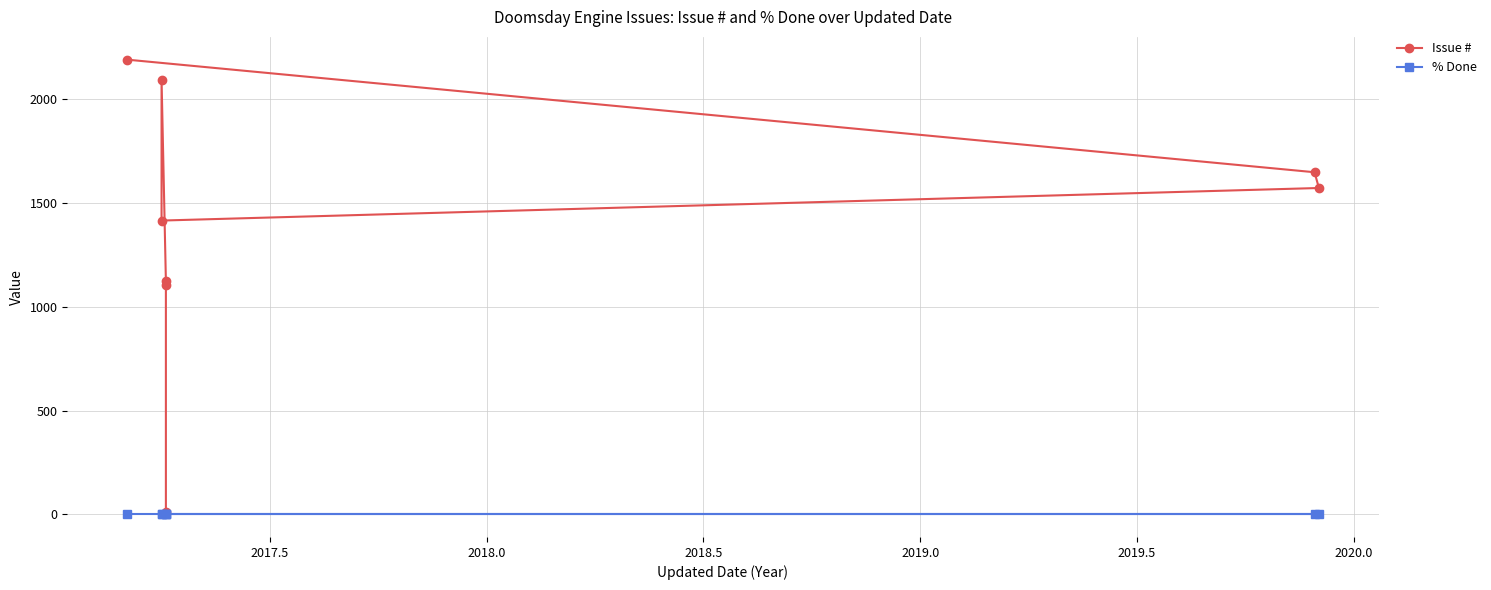

Count the number of categories in the chart.

8